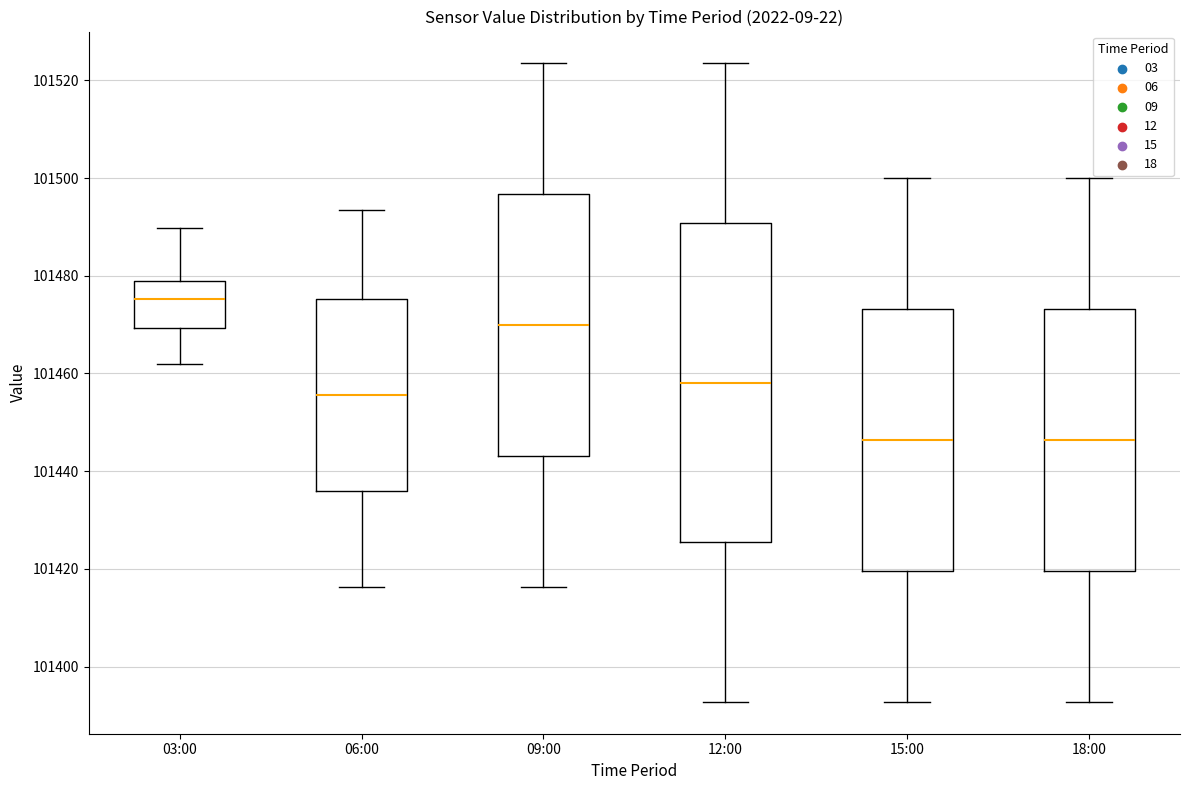

Reading left to right, transcribe this box plot: for each box, give where its median line is, the range the box spans, and where its two whiskers end, as read against the y-axis. The values are not printed on the chart, so give them approximately, as read against the axis.

03:00: median 101476, box 101470 to 101478, whiskers 101462 to 101490
06:00: median 101456, box 101436 to 101476, whiskers 101416 to 101494
09:00: median 101470, box 101444 to 101496, whiskers 101416 to 101524
12:00: median 101458, box 101426 to 101490, whiskers 101392 to 101524
15:00: median 101446, box 101420 to 101474, whiskers 101392 to 101500
18:00: median 101446, box 101420 to 101474, whiskers 101392 to 101500